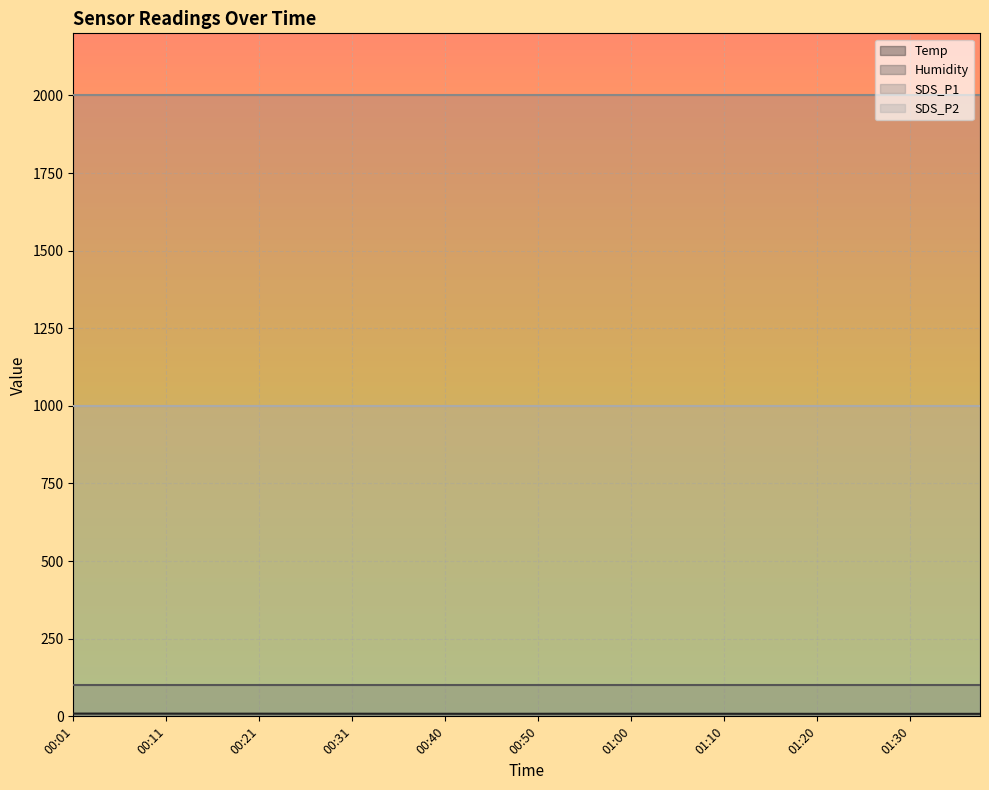

At which category does Temp reach its first local valley?

00:28